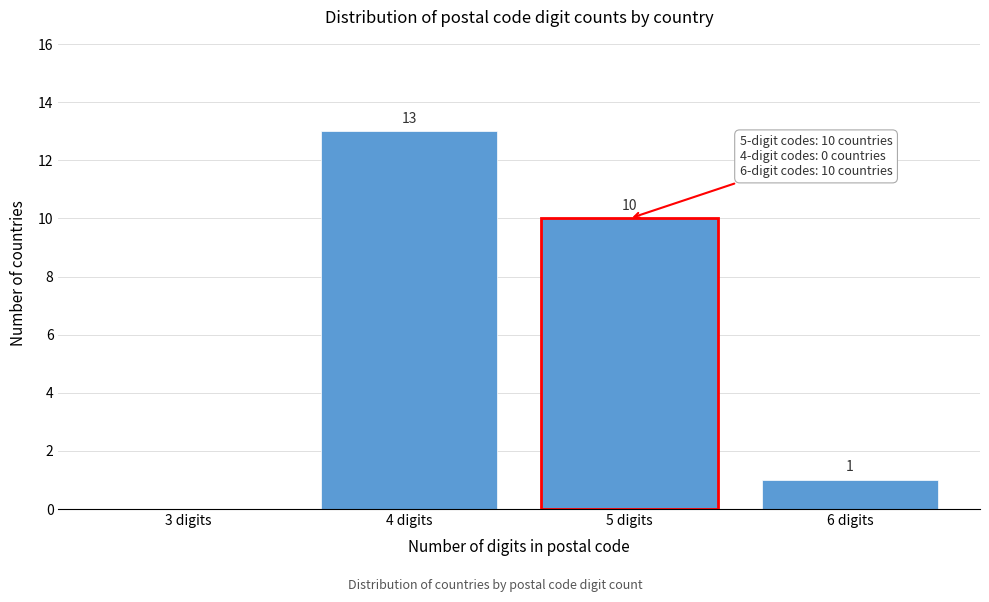

Reading left to right, list all the values displayed in this chart.

3 digits=0	4 digits=13	5 digits=10	6 digits=1